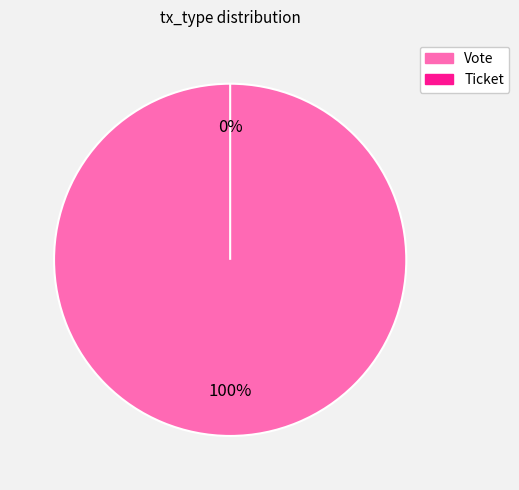

To the nearest percent, what is the difference between the Ticket and Vote slice percentages?

100%